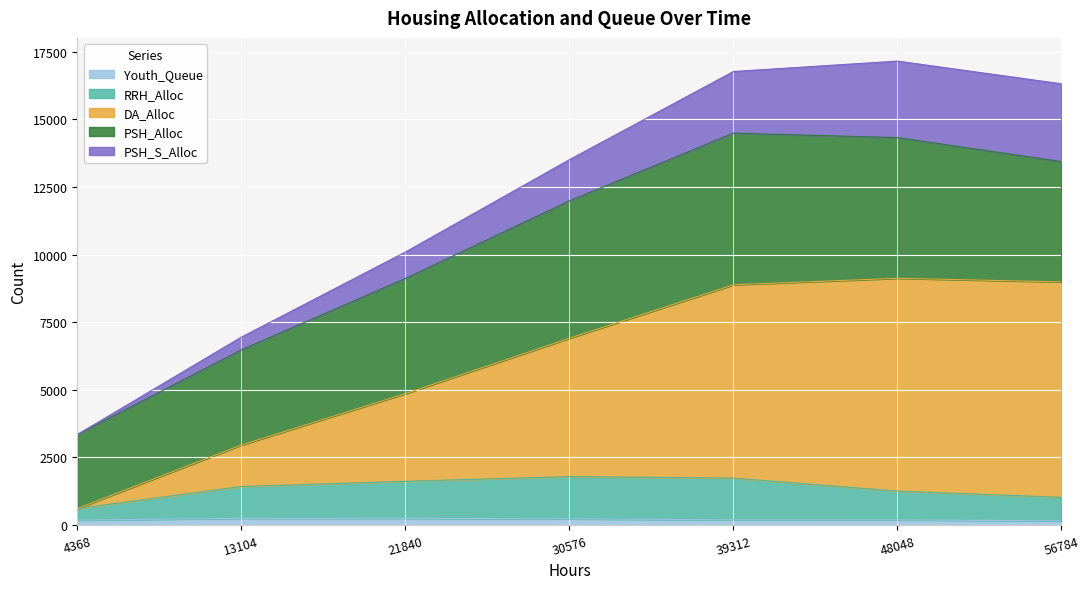

What are all the series names shown in the legend?

Youth_Queue, RRH_Alloc, DA_Alloc, PSH_Alloc, PSH_S_Alloc